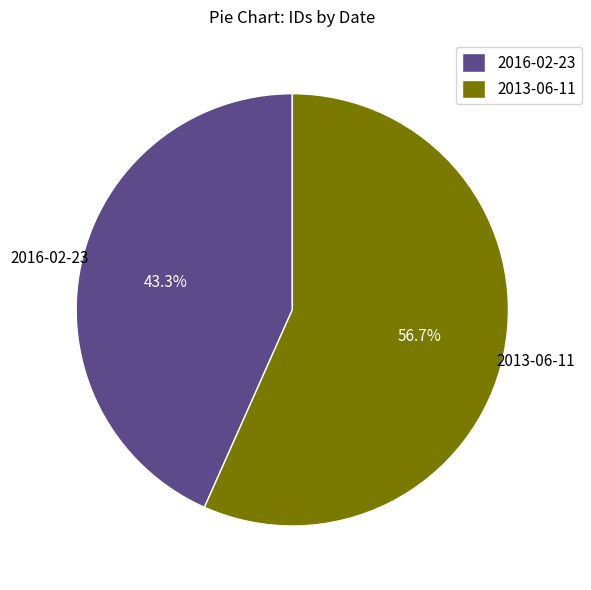

What is the largest slice in the pie chart?

2013-06-11